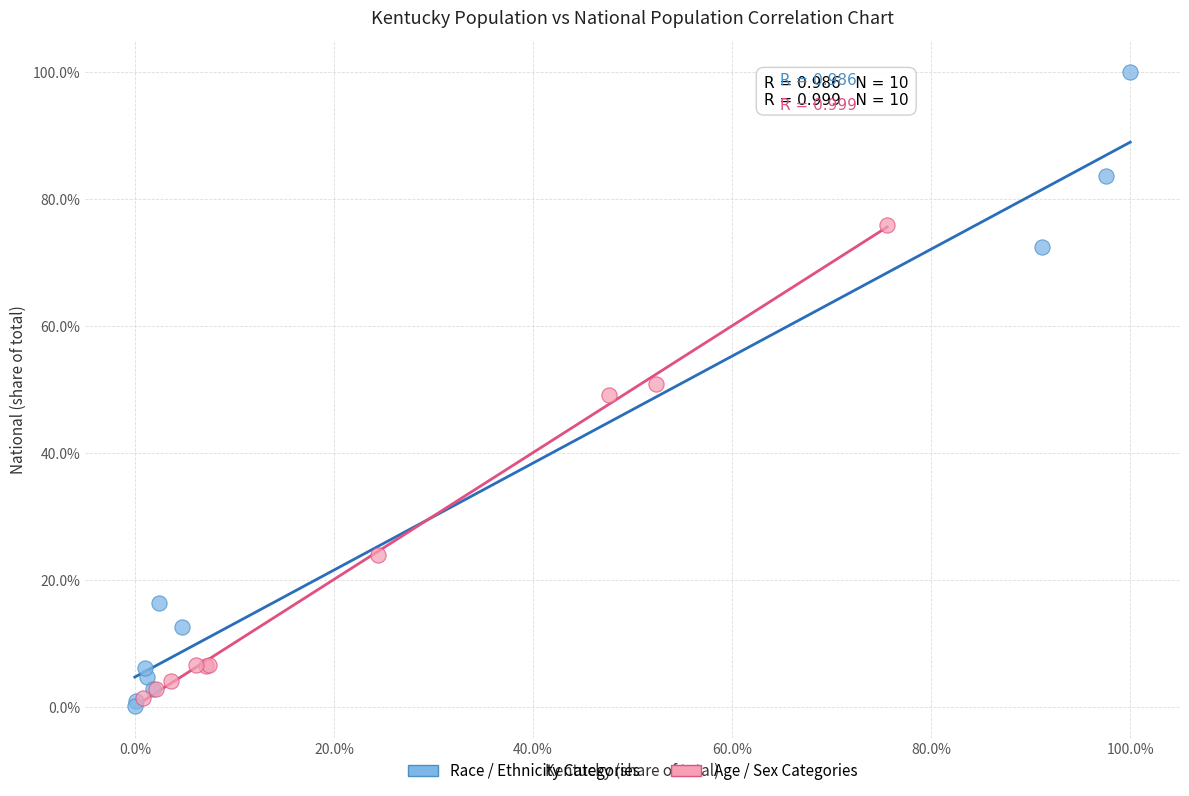

What are all the series names shown in the legend?

Race / Ethnicity Categories, Age / Sex Categories